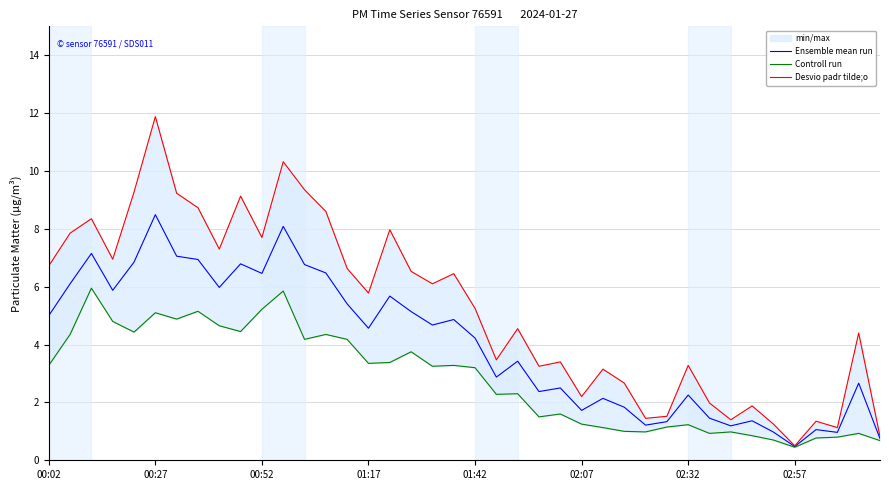

What is the highest value of the Ensemble mean run series?

8.5